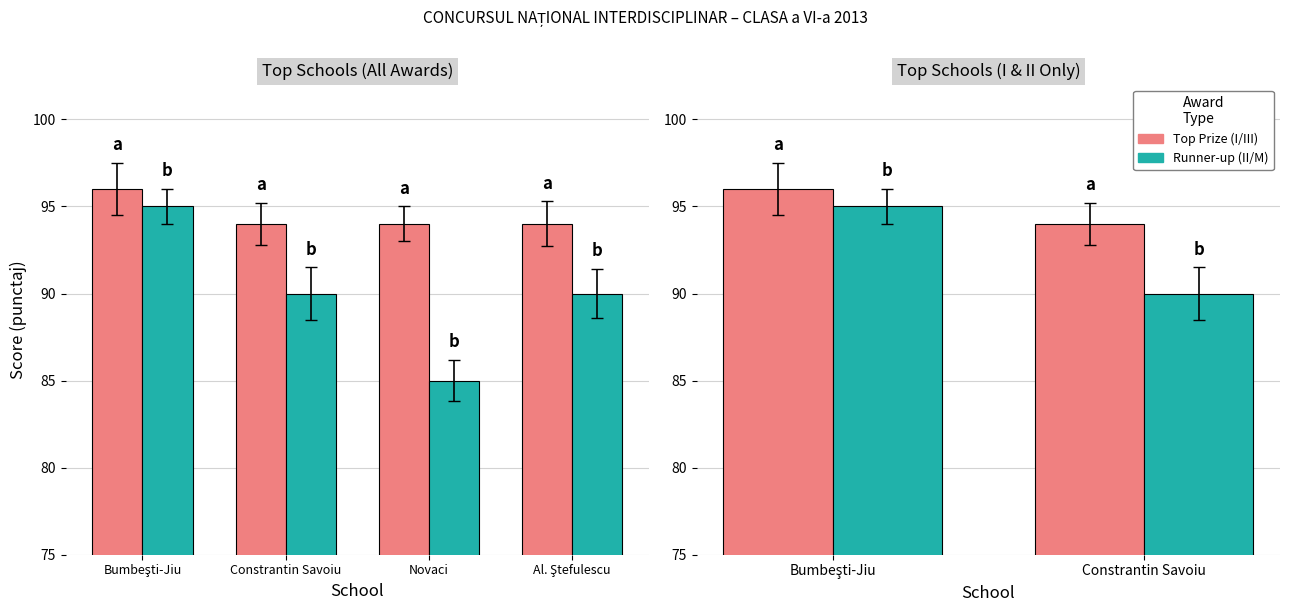

The value of Top Prize (I/III) at Bumbeşti-Jiu is 96. True or false?

True